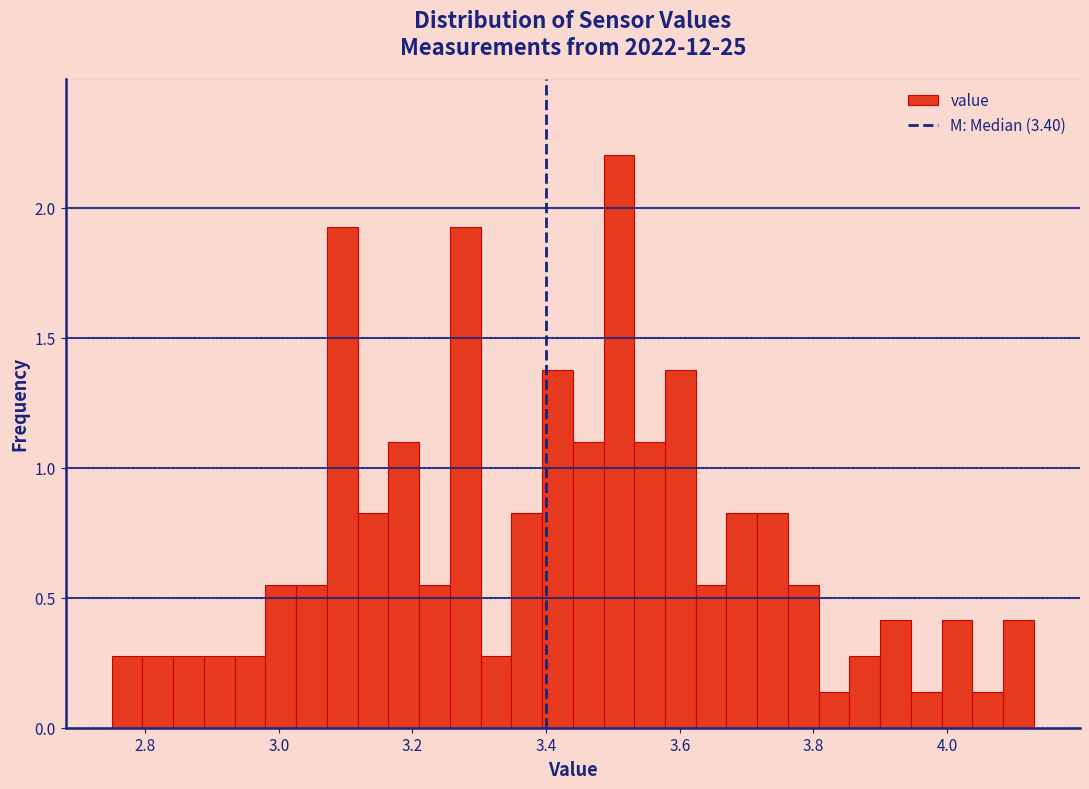

Around what value on the x-axis is the tallest bar? Give the approximate position of its centre, as read against the axis.

3.50